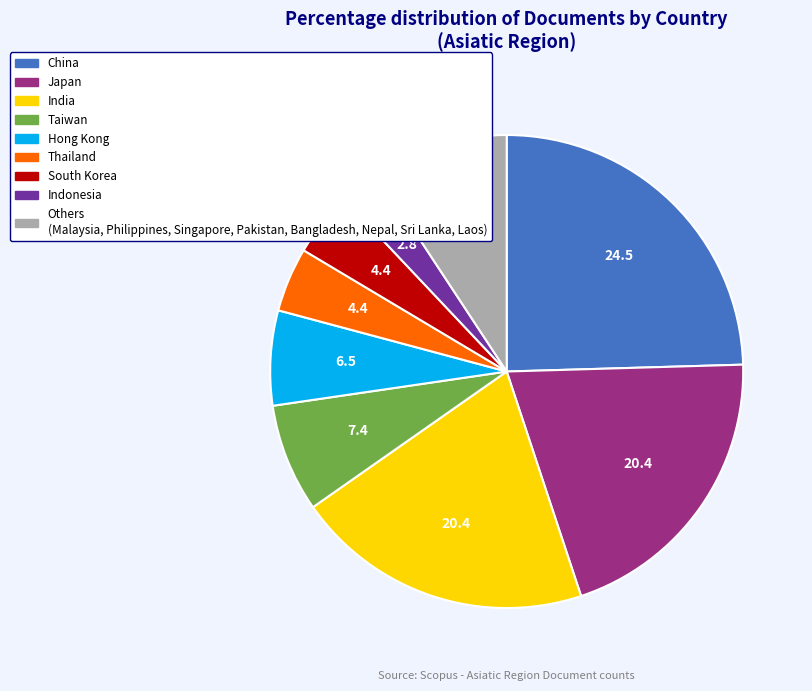

Do China and Indonesia together represent more than half of the pie?

No